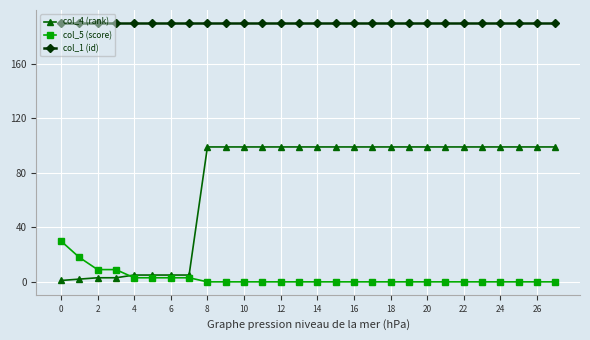

True or false: col_1 (id) and col_5 (score) intersect in this chart.

False